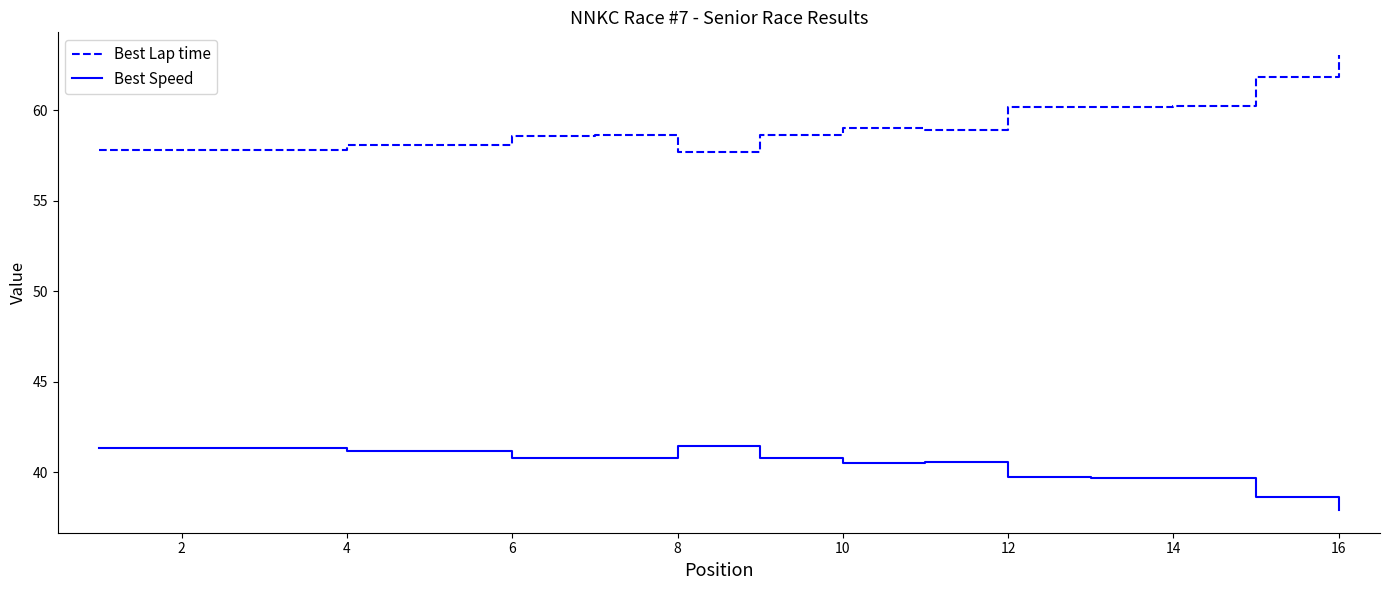

True or false: Best Speed and Best Lap time cross at least once.

False